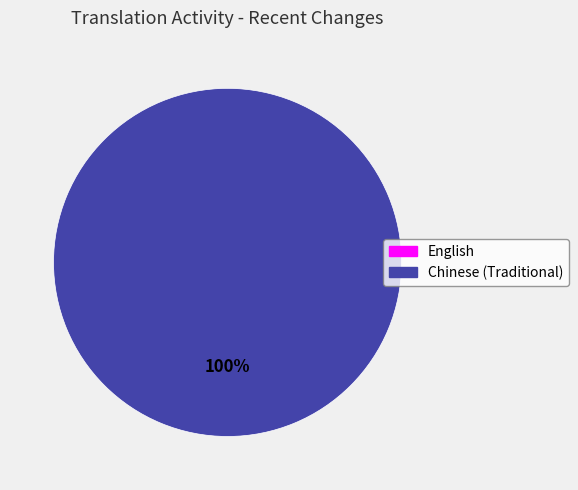

Is English the majority of the pie?

No